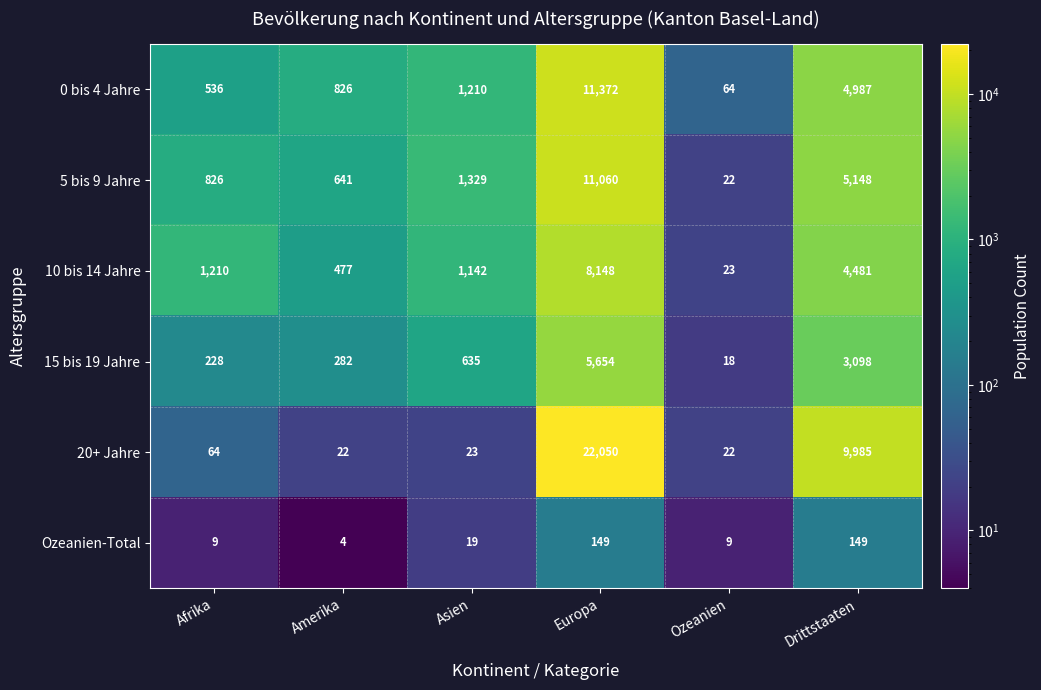

Rank the series by their maximum value, from highest to lowest.

20+ Jahre, 0 bis 4 Jahre, 5 bis 9 Jahre, 10 bis 14 Jahre, 15 bis 19 Jahre, Ozeanien-Total